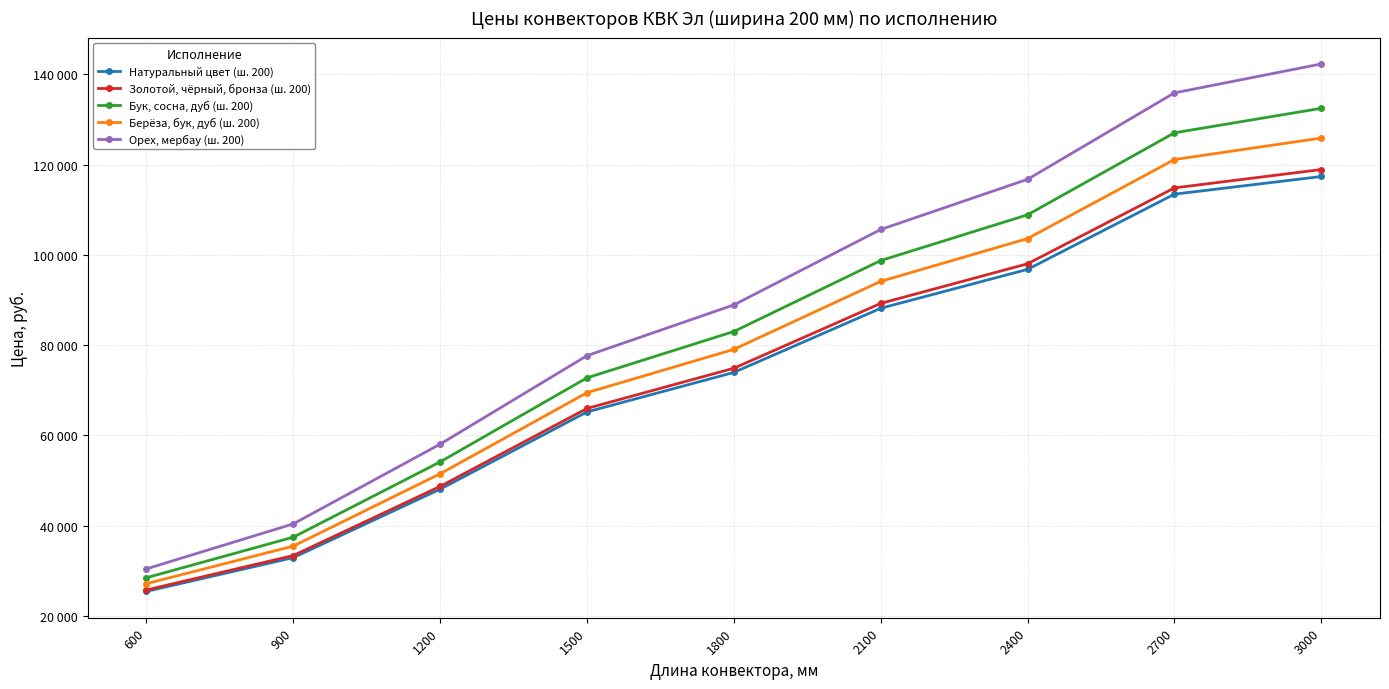

Does the chart have visible grid lines?

Yes